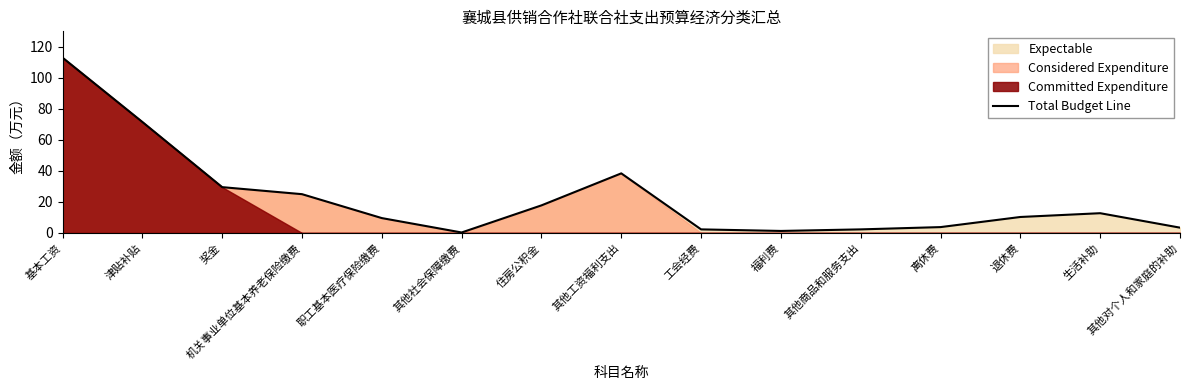

Rank the categories by value from lowest to highest.

其他社会保障缴费, 福利费, 工会经费, 其他商品和服务支出, 其他对个人和家庭的补助, 离休费, 职工基本医疗保险缴费, 退休费, 生活补助, 住房公积金, 机关事业单位基本养老保险缴费, 奖金, 其他工资福利支出, 津贴补贴, 基本工资